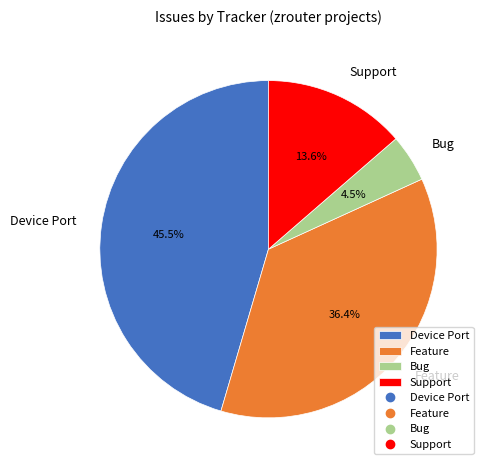

Combined, what portion of the pie is Feature and Support?

50.0%